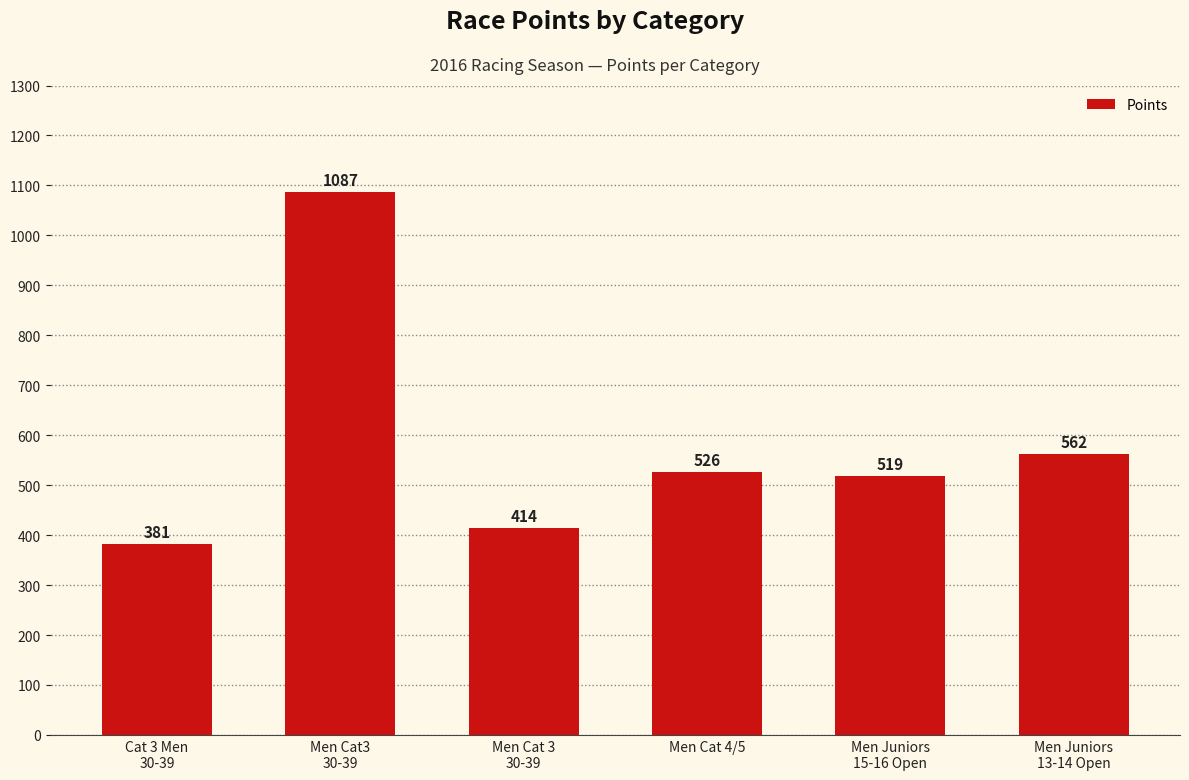

What is the minimum value shown in the chart?

381.3